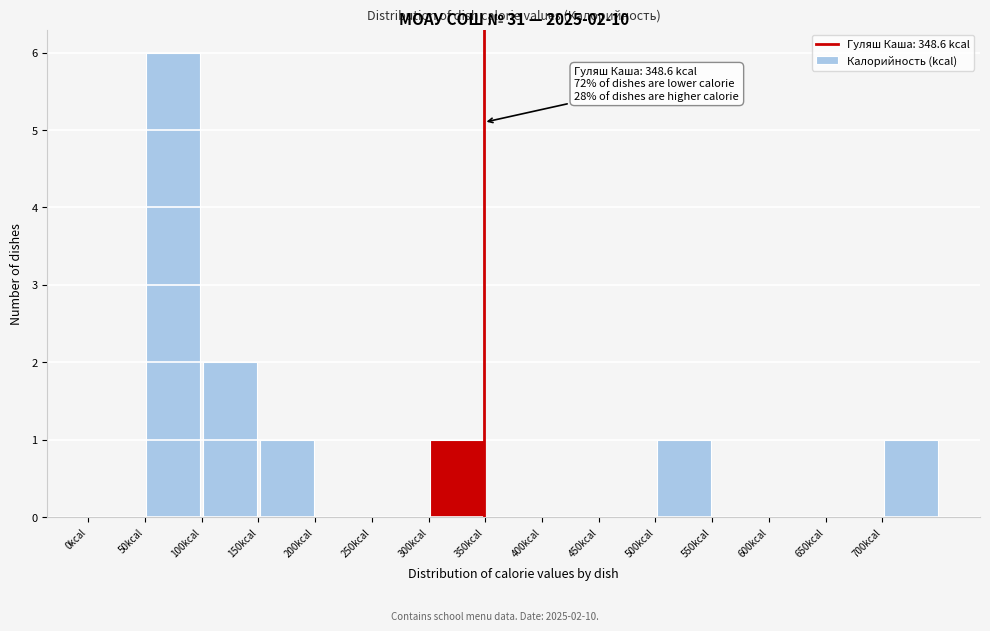

Which range on the x-axis has the tallest bar?

50 to 100